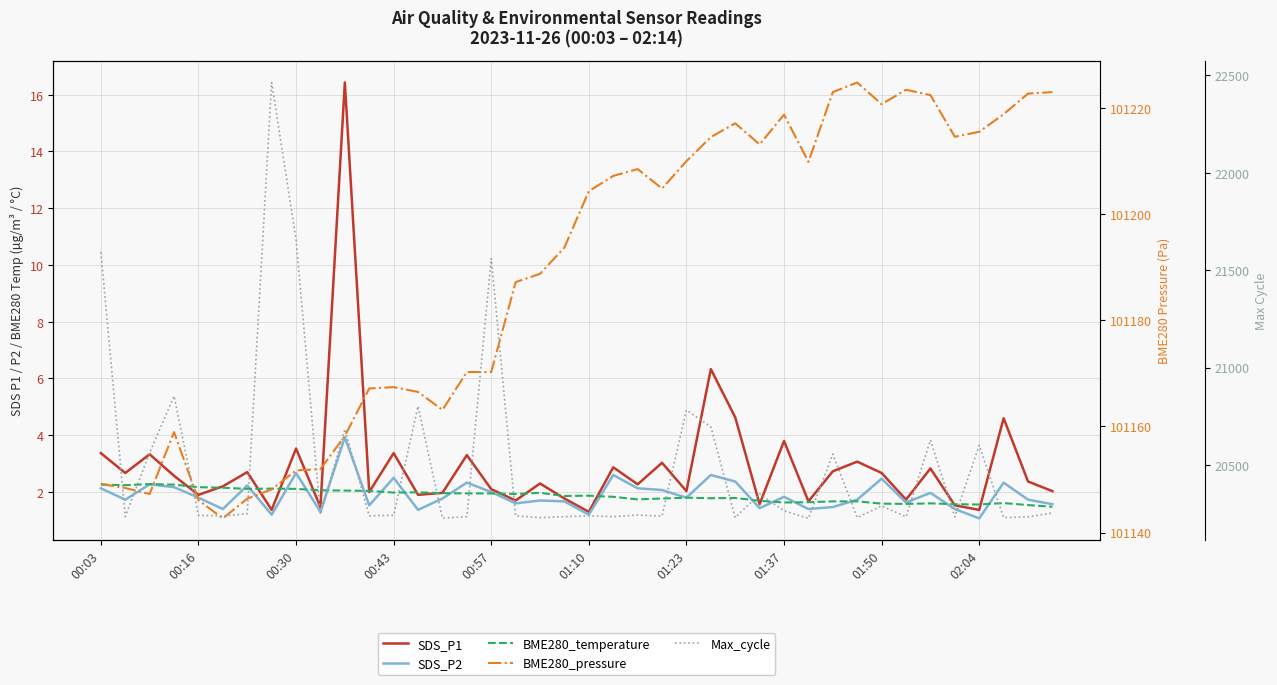

What is the highest value of the SDS_P1 series?

16.4